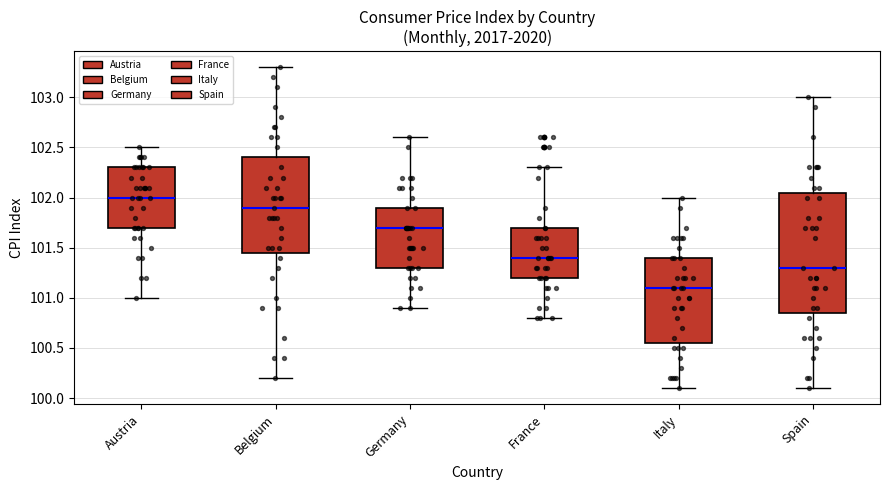

Reading left to right, read every box against the y-axis: the position of its median line, the range the box covers, and the ends of its whiskers. The values are not printed on the chart, so give them approximately, as read against the axis.

Austria: median 102.00, box 101.70 to 102.30, whiskers 101.00 to 102.50
Belgium: median 101.90, box 101.45 to 102.40, whiskers 100.20 to 103.30
Germany: median 101.70, box 101.30 to 101.90, whiskers 100.90 to 102.60
France: median 101.40, box 101.20 to 101.70, whiskers 100.80 to 102.30
Italy: median 101.10, box 100.55 to 101.40, whiskers 100.10 to 102.00
Spain: median 101.30, box 100.85 to 102.05, whiskers 100.10 to 103.00